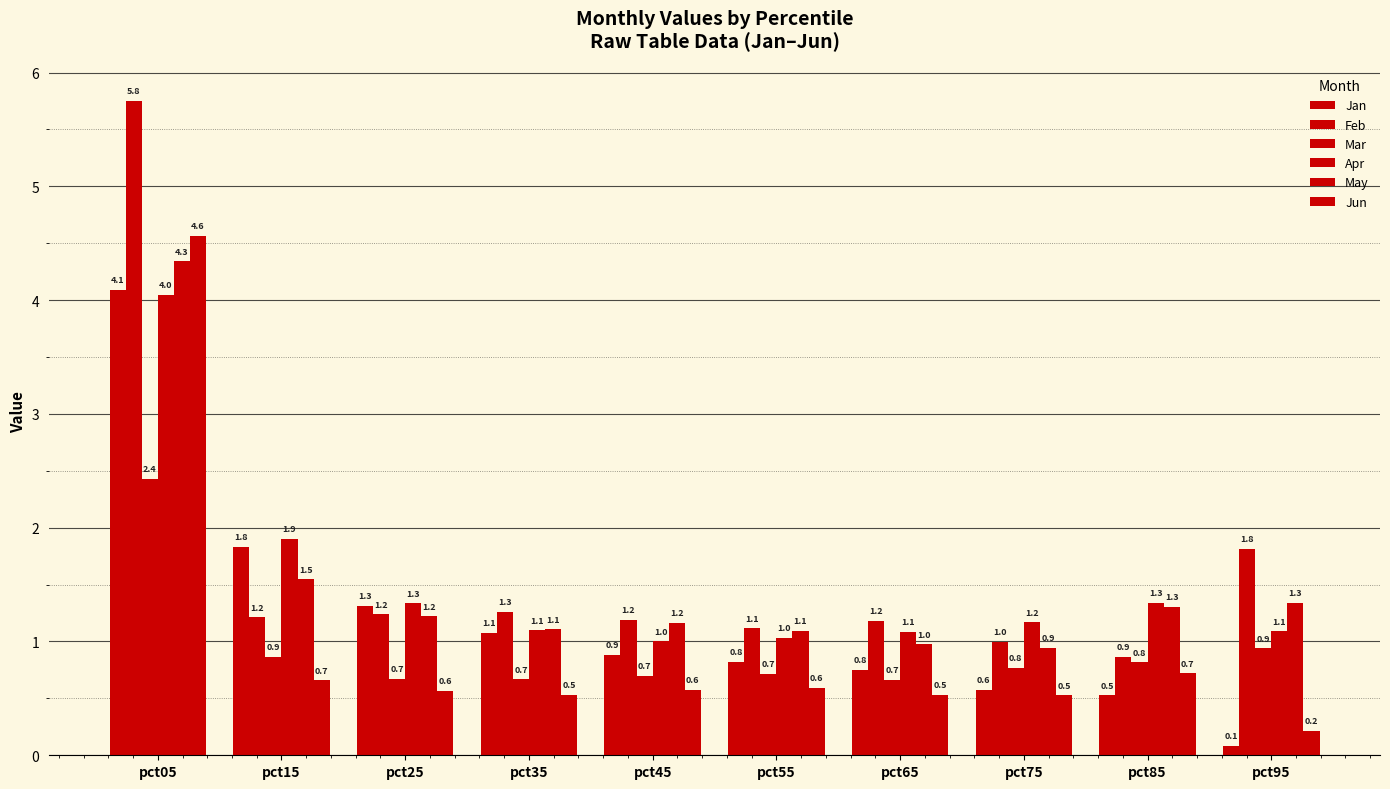

How many data points does each series have?

10